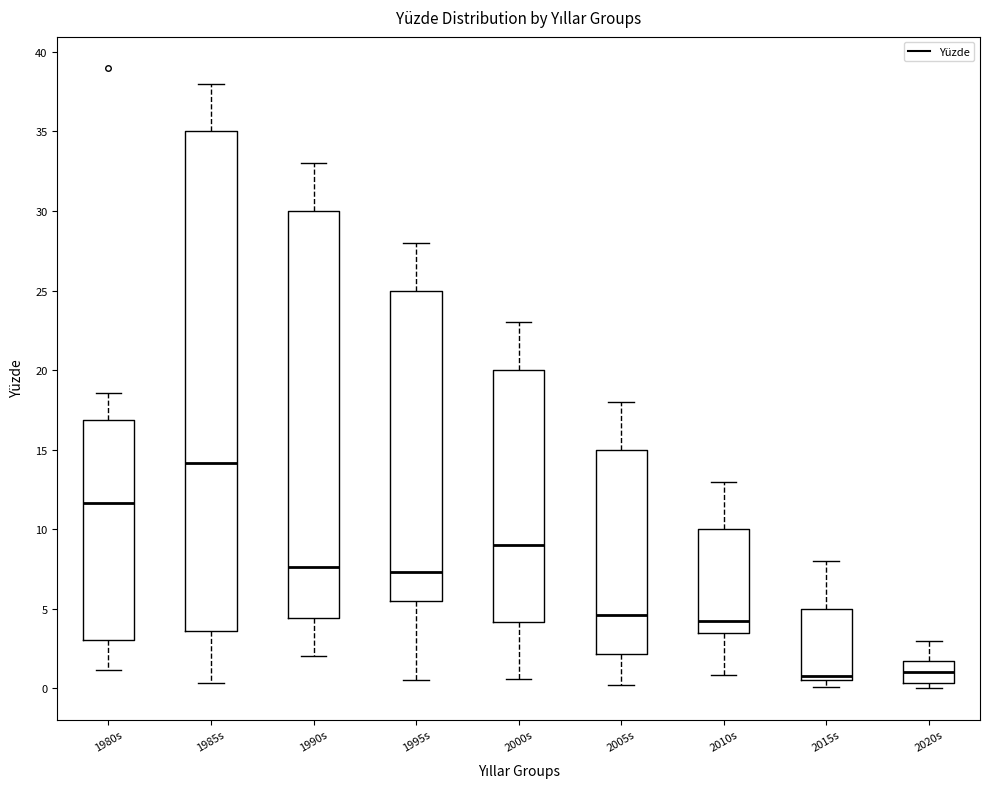

Reading left to right, transcribe this box plot: for each box, give where its median line is, the range the box spans, and where its two whiskers end, as read against the y-axis. The values are not printed on the chart, so give them approximately, as read against the axis.

1980s: median 11.5, box 3.0 to 17.0, whiskers 1.0 to 18.5
1985s: median 14.0, box 3.5 to 35.0, whiskers 0.5 to 38.0
1990s: median 7.5, box 4.5 to 30.0, whiskers 2.0 to 33.0
1995s: median 7.5, box 5.5 to 25.0, whiskers 0.5 to 28.0
2000s: median 9.0, box 4.0 to 20.0, whiskers 0.5 to 23.0
2005s: median 4.5, box 2.0 to 15.0, whiskers 0.0 to 18.0
2010s: median 4.0, box 3.5 to 10.0, whiskers 1.0 to 13.0
2015s: median 1.0, box 0.5 to 5.0, whiskers 0.0 to 8.0
2020s: median 1.0, box 0.5 to 1.5, whiskers 0.0 to 3.0